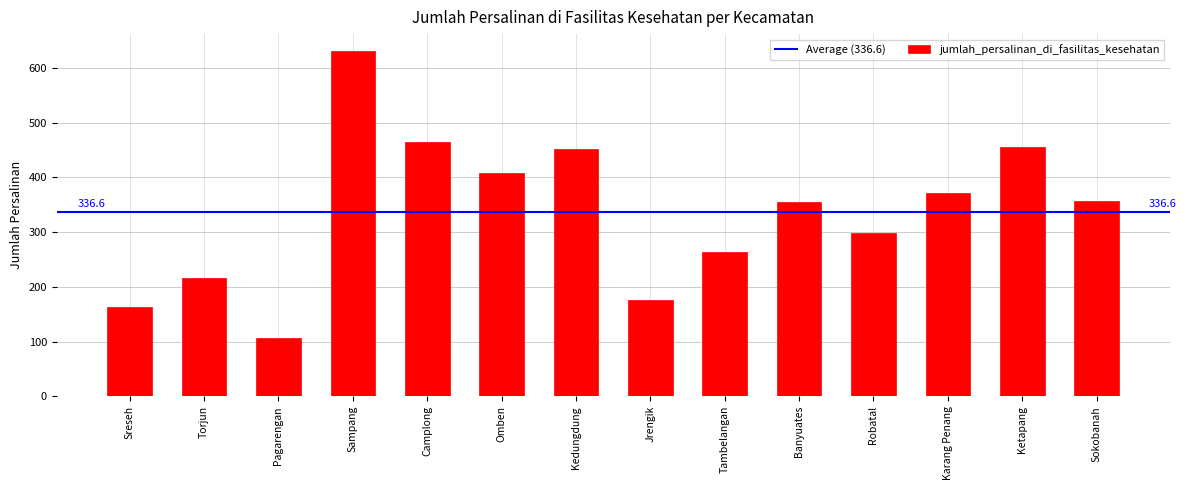

Are the bars horizontal?

No